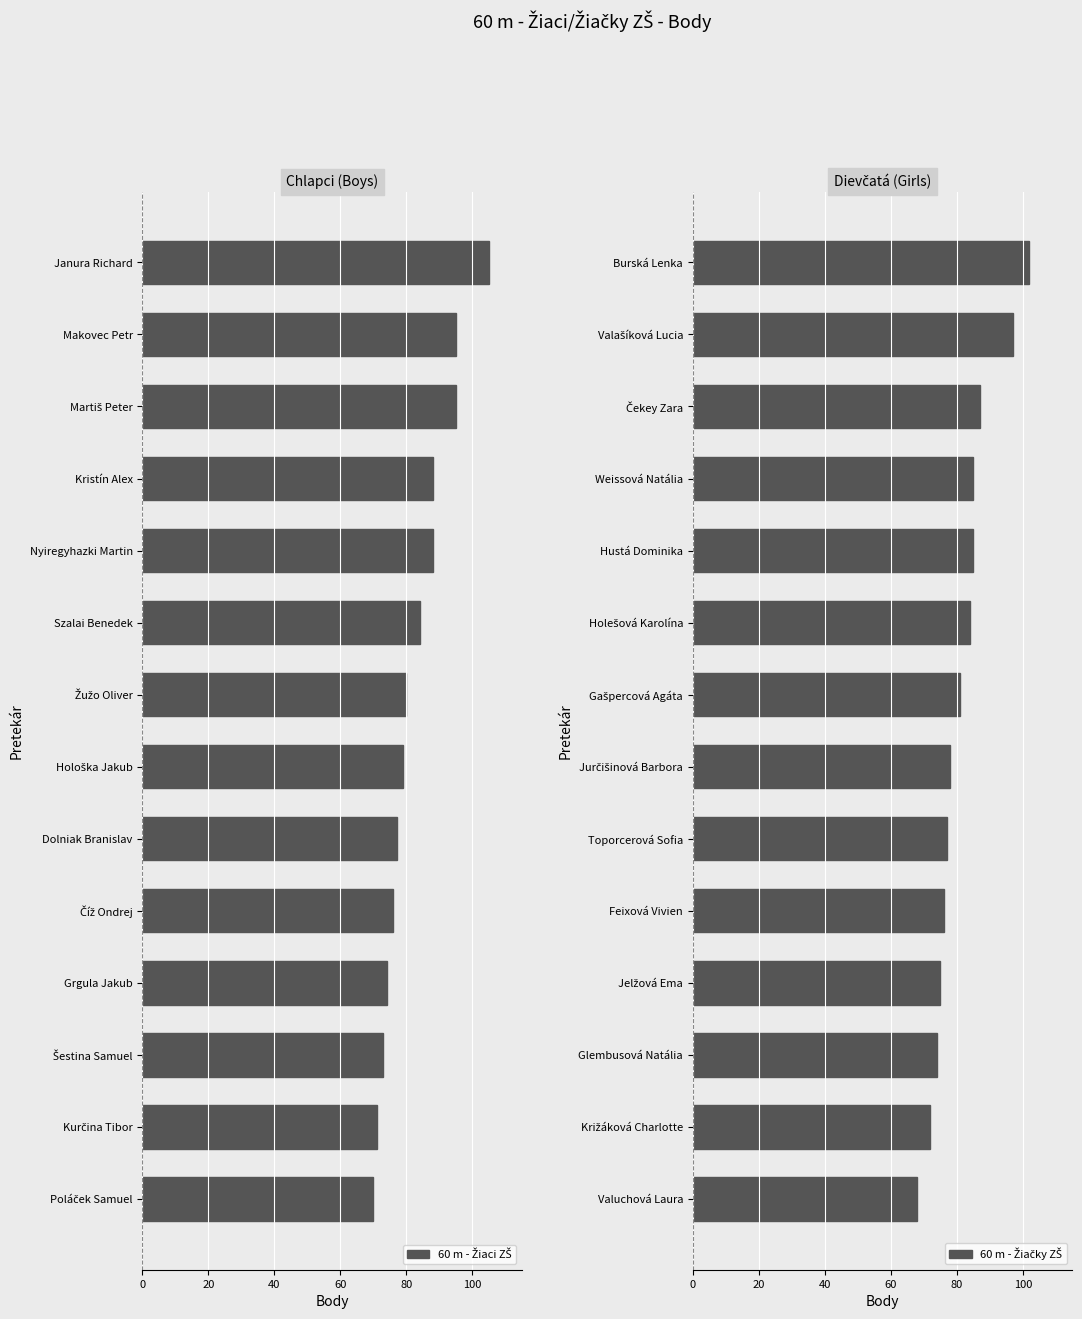

What is the total value across all series at 10?

149